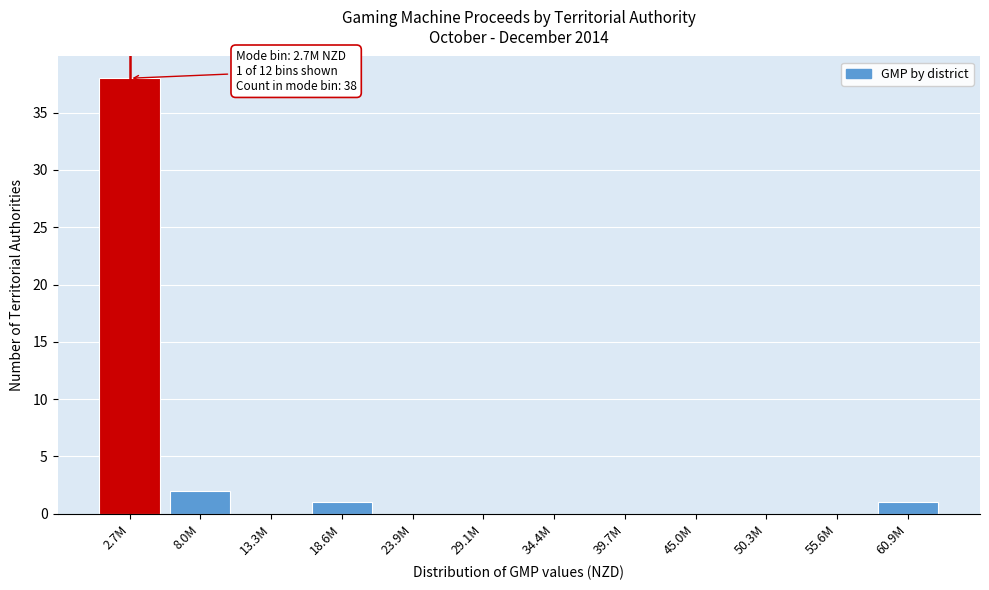

Reading left to right, transcribe all the data shown in this chart.

2.7M=38	8.0M=2	13.3M=0	18.6M=1	23.9M=0	29.1M=0	34.4M=0	39.7M=0	45.0M=0	50.3M=0	55.6M=0	60.9M=1